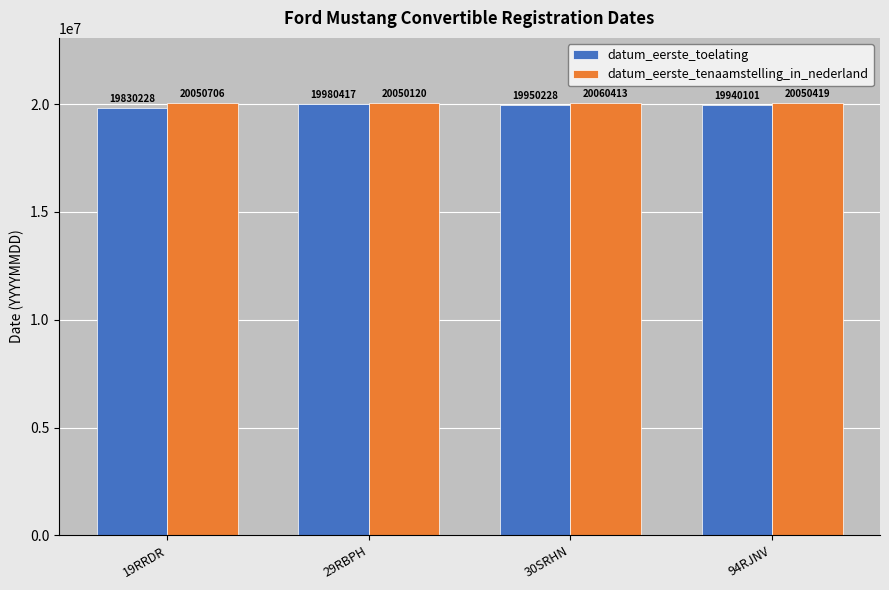

At which label is datum_eerste_toelating closest to 19905322?

94RJNV